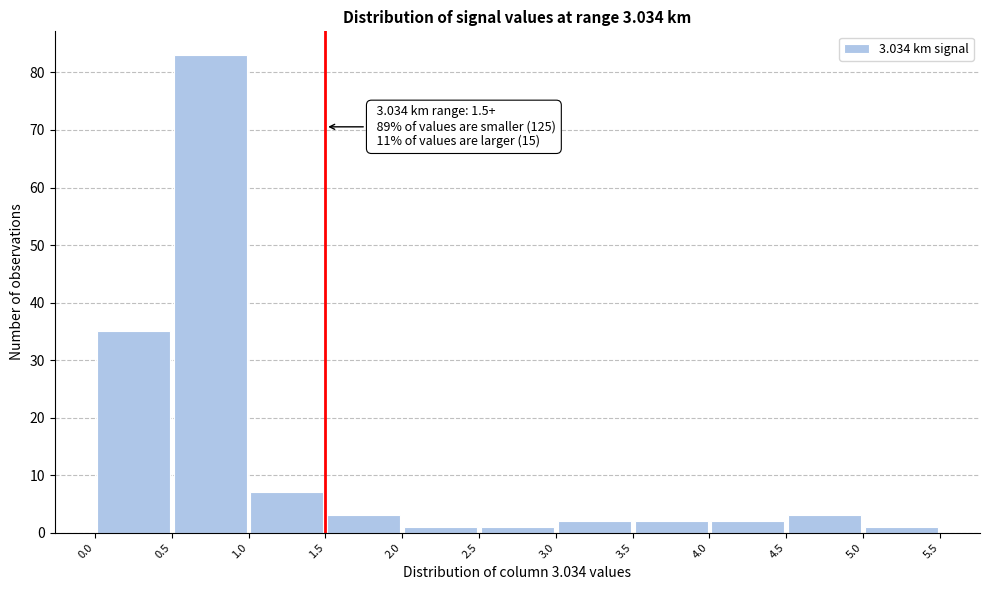

Over which range of the x-axis is the bar tallest?

0.5 to 1.0